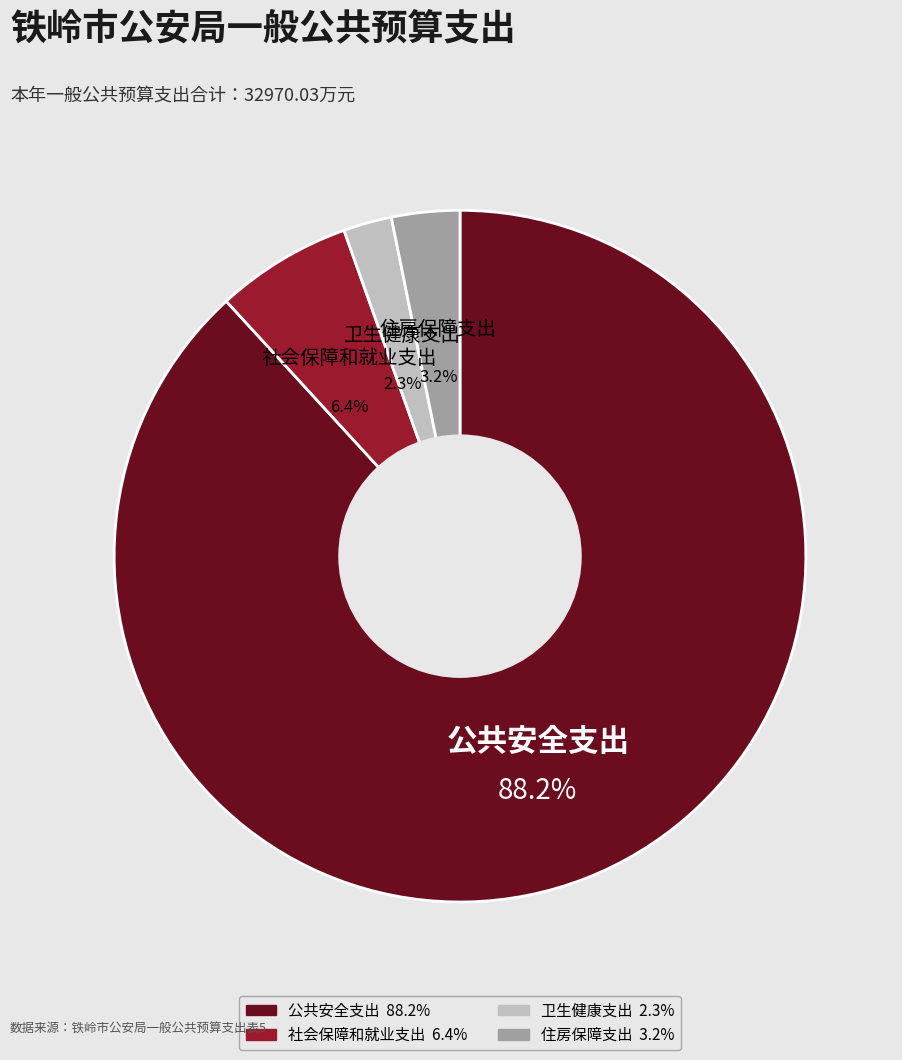

What portion of the pie excludes 社会保障和就业支出?

93.6%